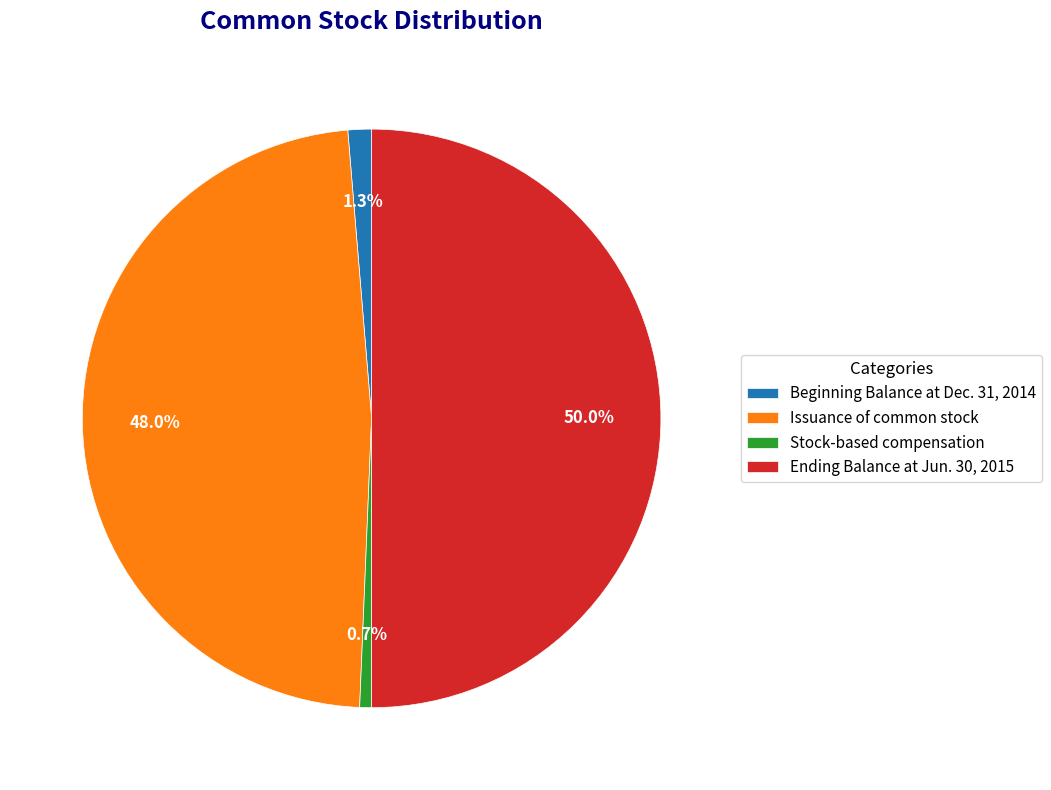

Which category has the smallest portion of the pie?

Stock-based compensation